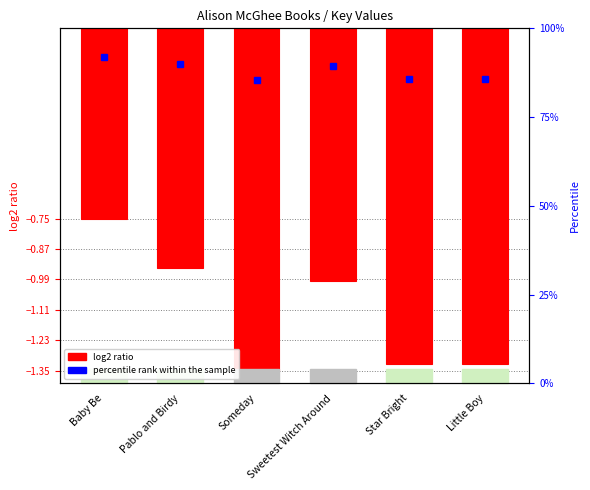

Reading right to left, what are all the values shown in this chart?

-1.3	-1.3	-1.0	-1.4	-0.9	-0.8